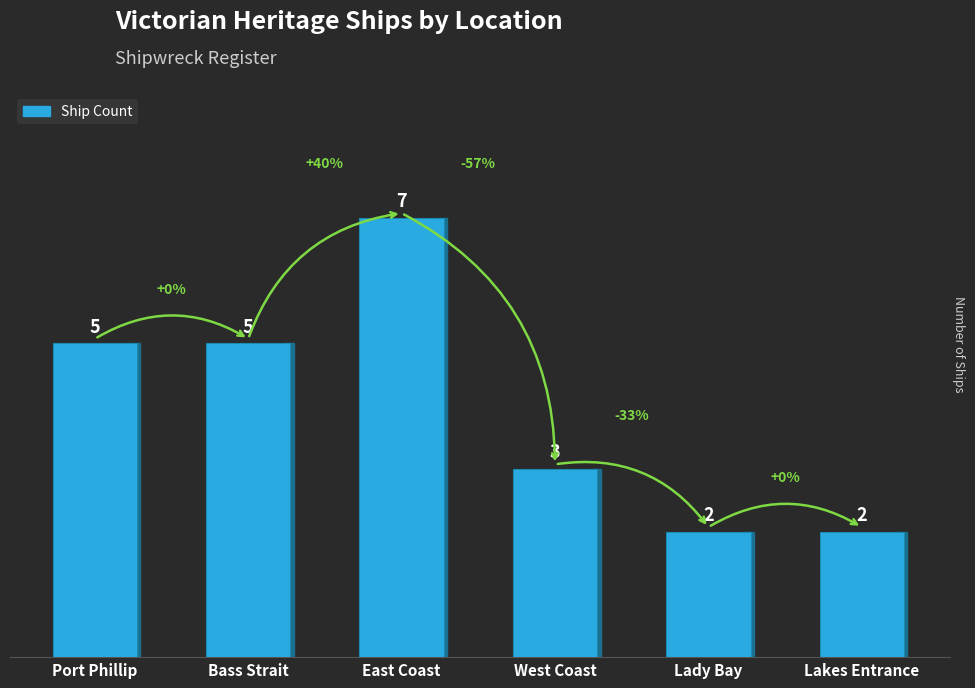

How many bars are there in total?

6